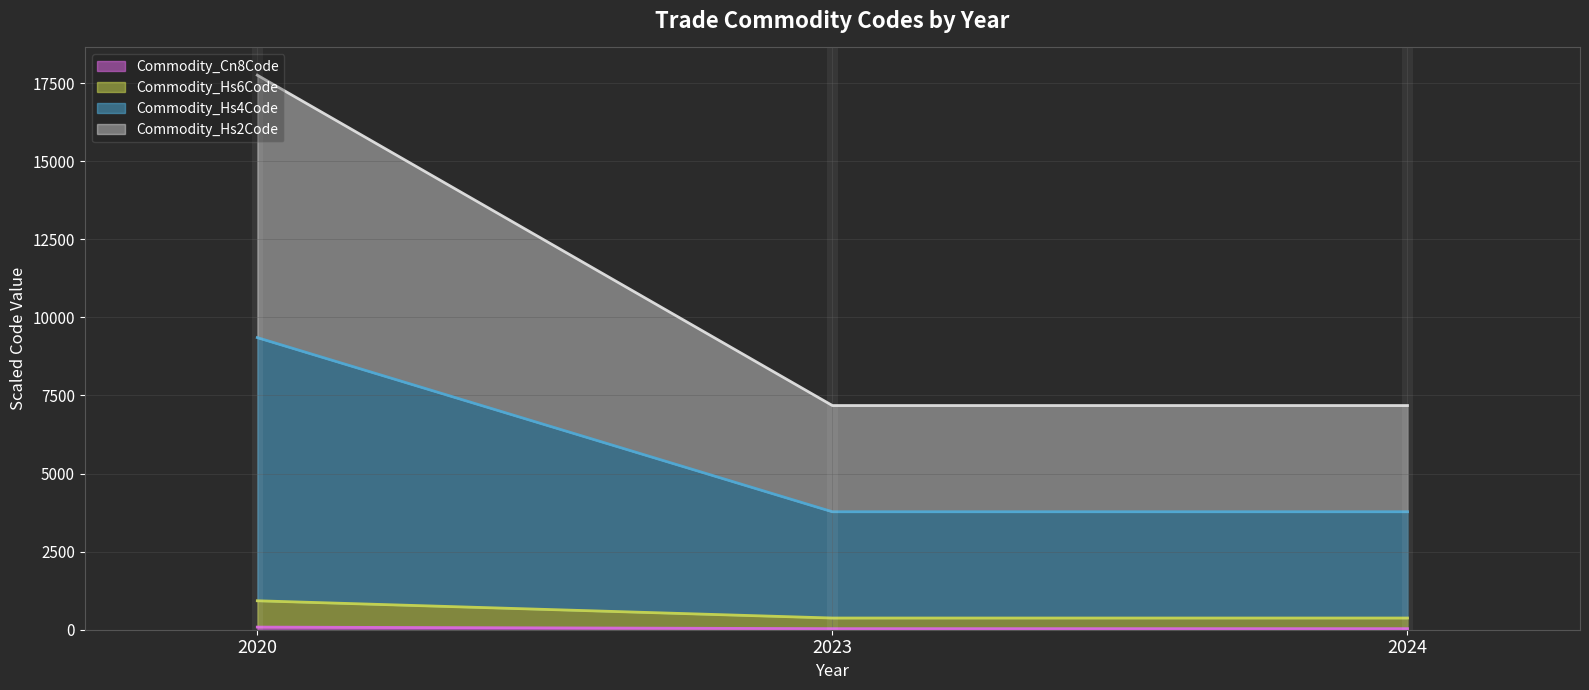

What is the smallest value displayed?

34.0